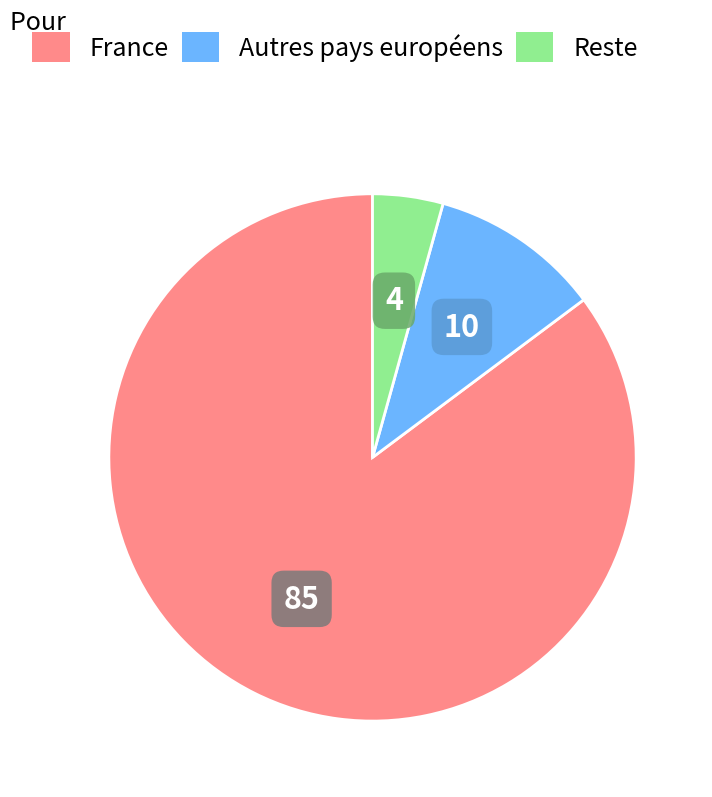

Between Autres pays européens and France, which is larger?

France